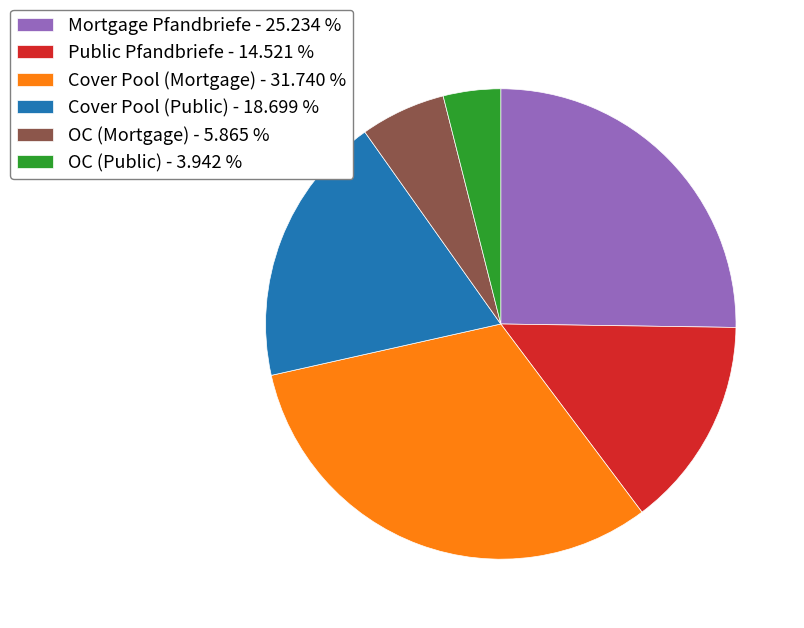

Between OC (Mortgage) - 5.865 % and Cover Pool (Mortgage) - 31.740 %, which is larger?

Cover Pool (Mortgage) - 31.740 %